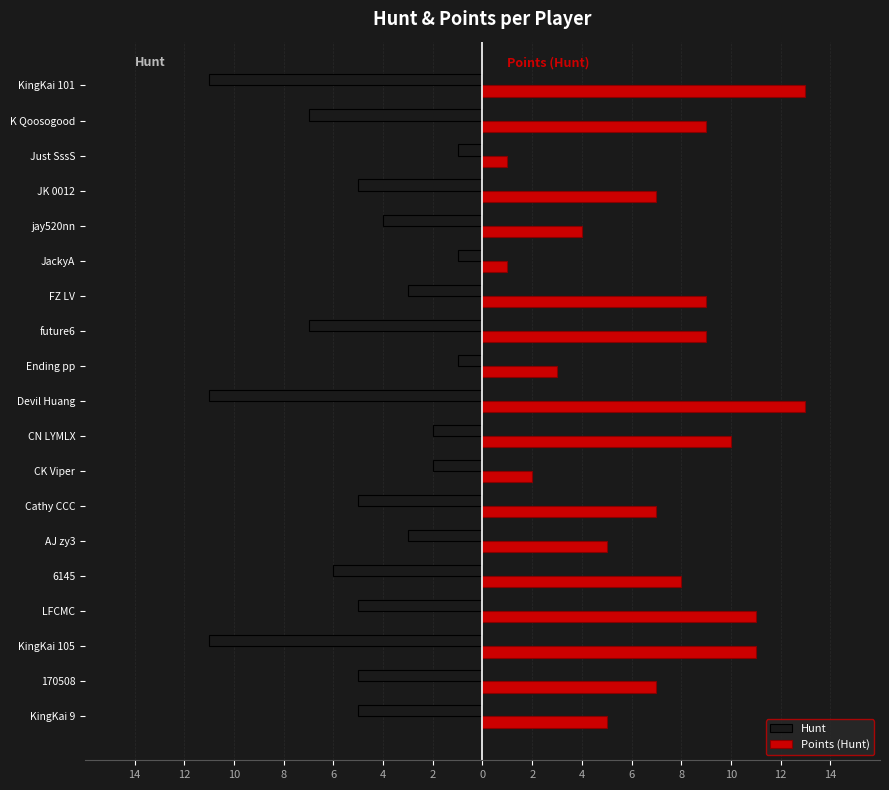

What are all the series names shown in the legend?

Hunt, Points (Hunt)